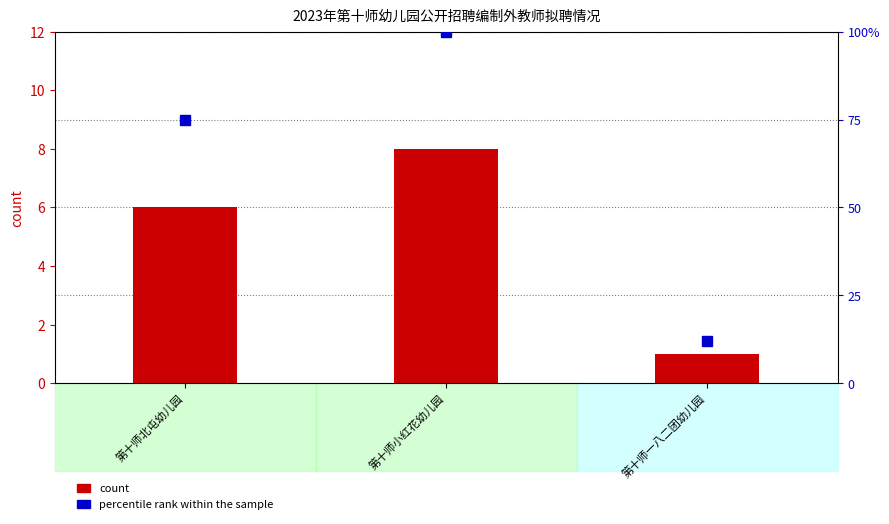

List the series in order of their peak value, highest first.

percentile rank within the sample, count